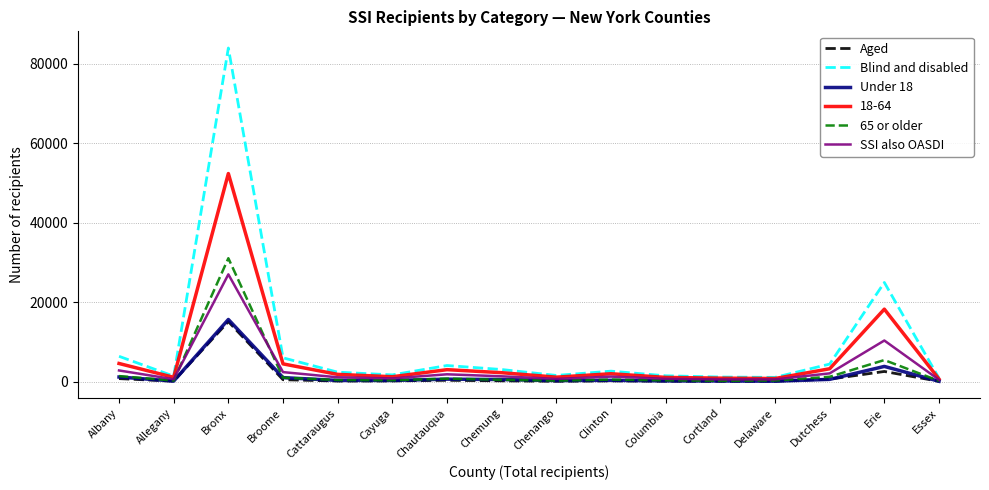

What is the average value of the Under 18 series?

1590